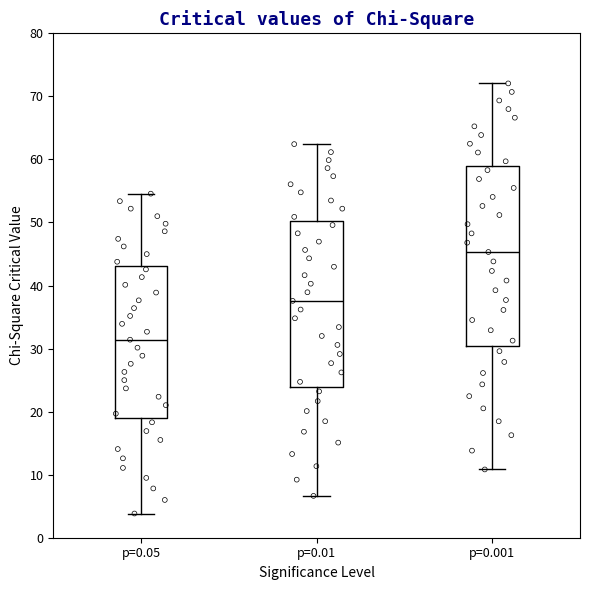

Where is the upper edge of the box for p=0.001 on the y-axis? The values are not printed on the chart, so give them approximately, as read against the axis.

59